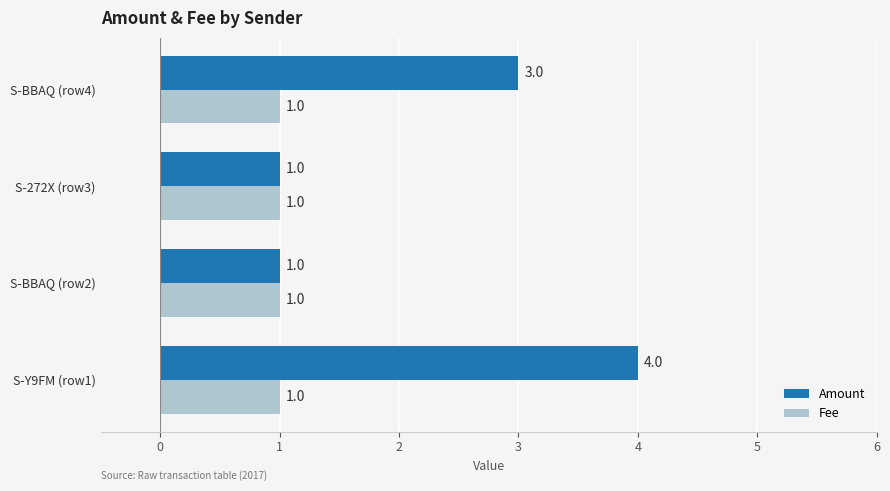

At S-Y9FM (row1), list the series in order from largest to smallest.

Amount, Fee